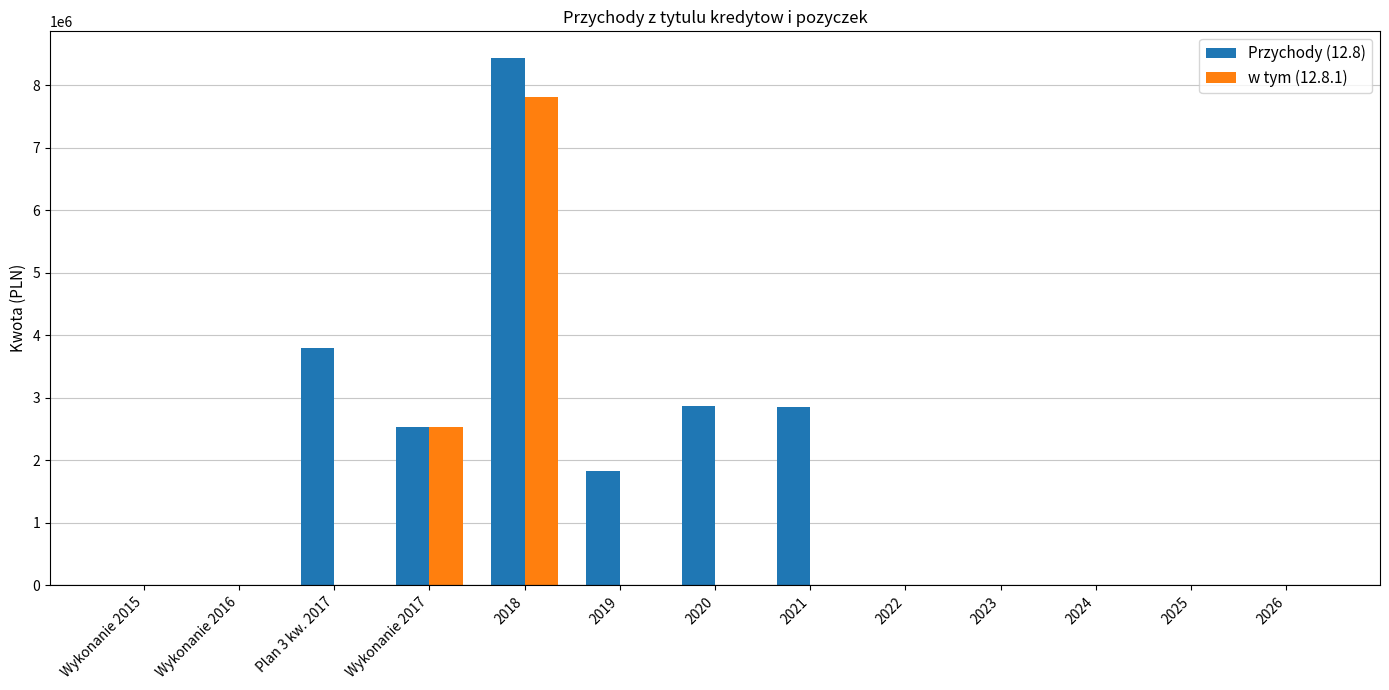

The value of w tym (12.8.1) at 2025 is 4929668.8. True or false?

False